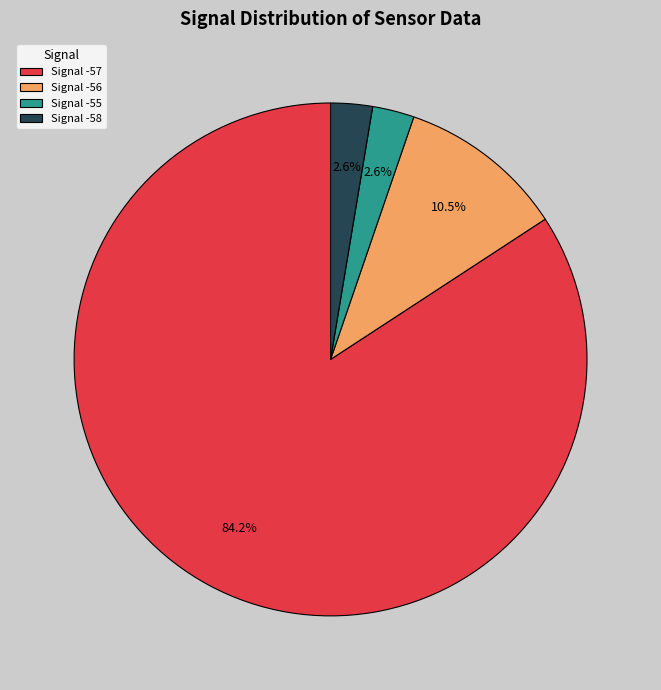

Does any single category account for the majority?

Yes